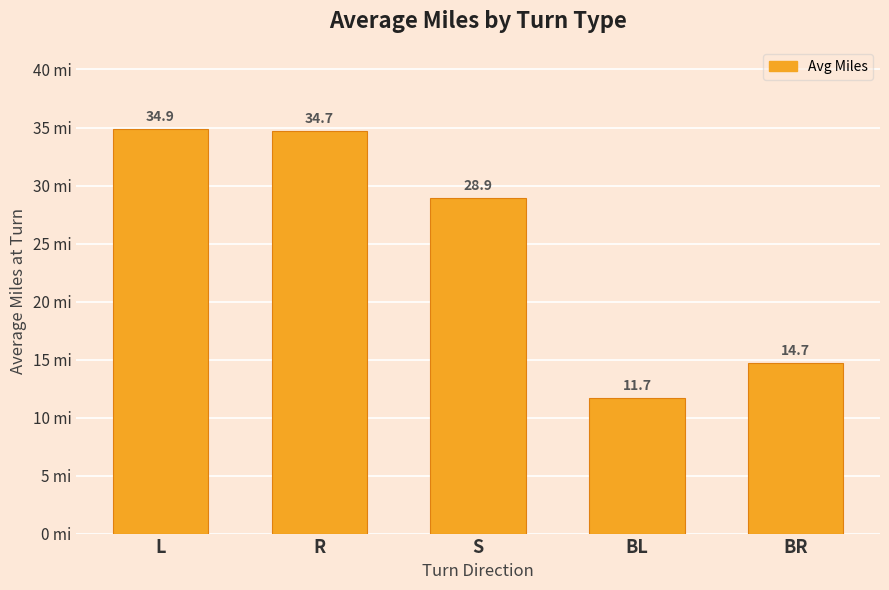

Approximately how many times larger is the value at L compared to BR?

2.4